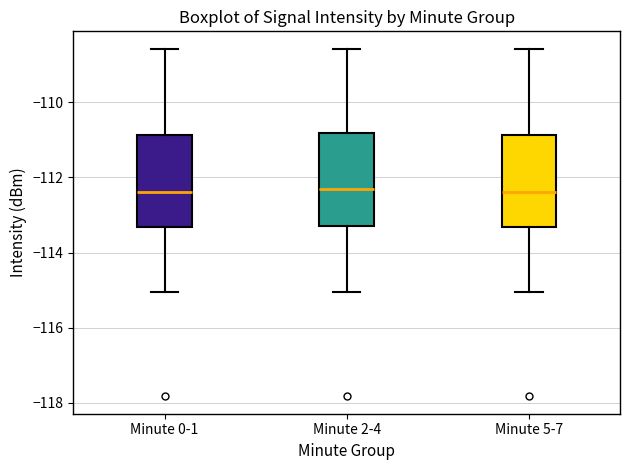

Reading left to right, transcribe this box plot: for each box, give where its median line is, the range the box spans, and where its two whiskers end, as read against the y-axis. The values are not printed on the chart, so give them approximately, as read against the axis.

Minute 0-1: median -112.4, box -113.4 to -110.8, whiskers -115.0 to -108.6
Minute 2-4: median -112.4, box -113.2 to -110.8, whiskers -115.0 to -108.6
Minute 5-7: median -112.4, box -113.4 to -110.8, whiskers -115.0 to -108.6